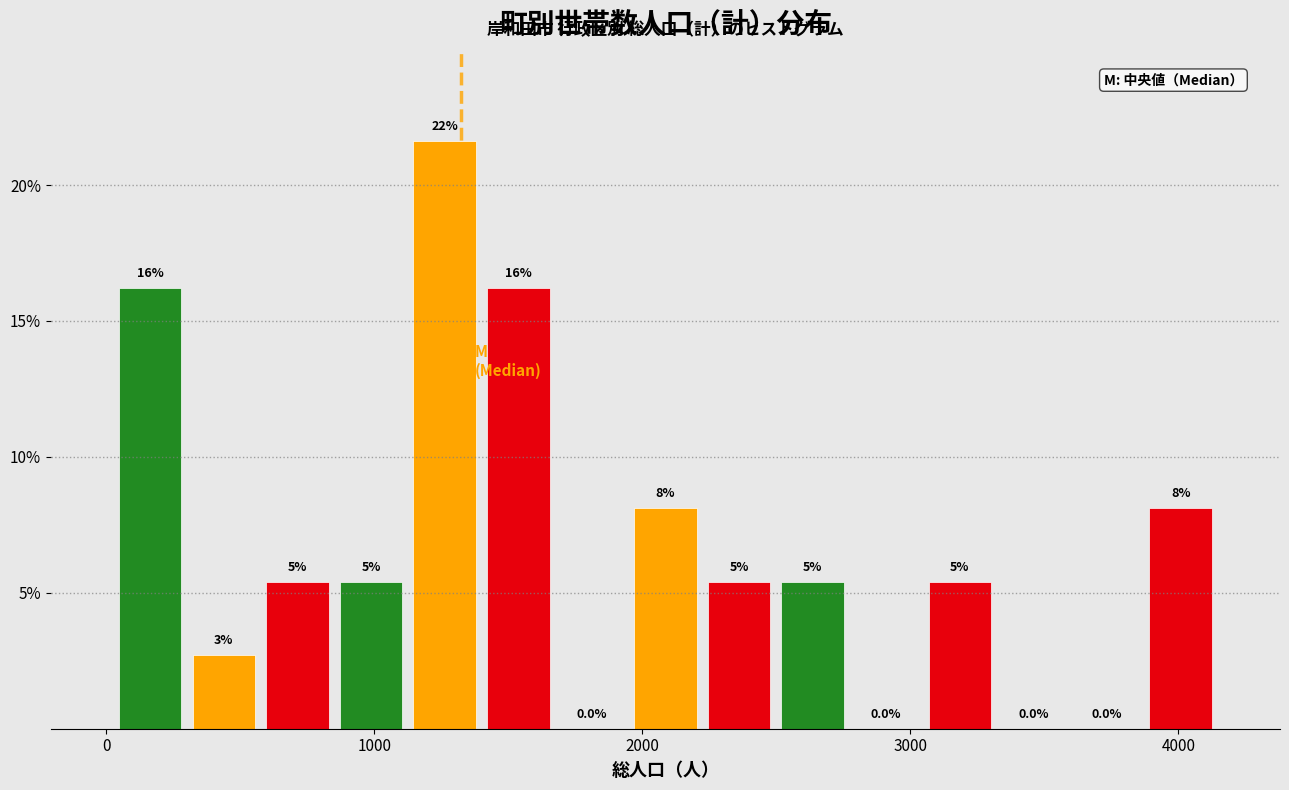

Around what value on the x-axis is the tallest bar? Give the approximate position of its centre, as read against the axis.

1300